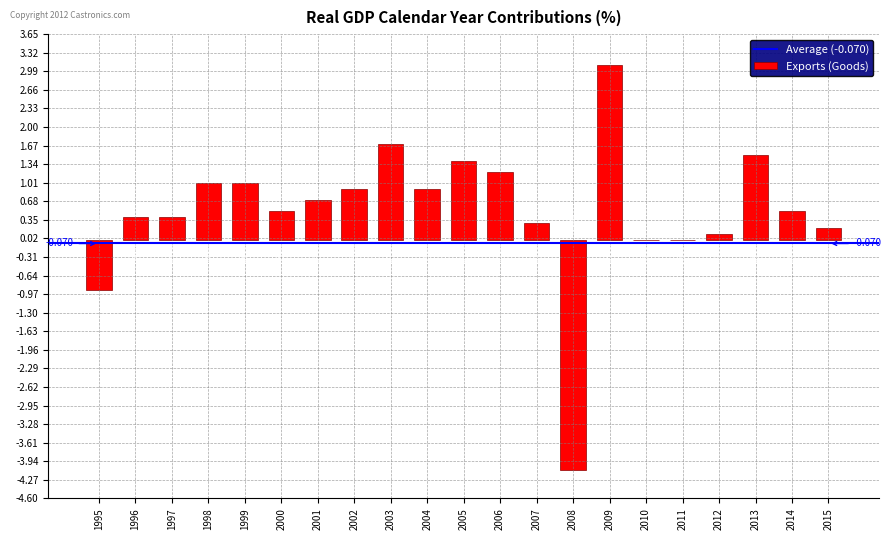

Reading right to left, list all the values displayed in this chart.

2015=0.2	2014=0.5	2013=1.5	2012=0.1	2011=0.0	2010=0.0	2009=3.1	2008=-4.1	2007=0.3	2006=1.2	2005=1.4	2004=0.9	2003=1.7	2002=0.9	2001=0.7	2000=0.5	1999=1.0	1998=1.0	1997=0.4	1996=0.4	1995=-0.9